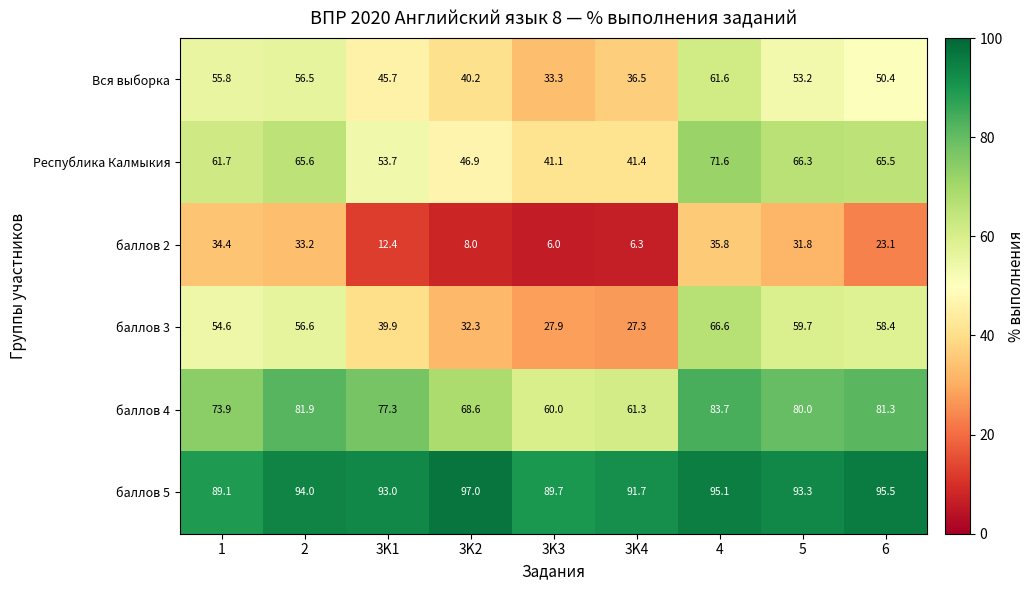

Is it true that баллов 3 equals 39.9 at 3K1?

True